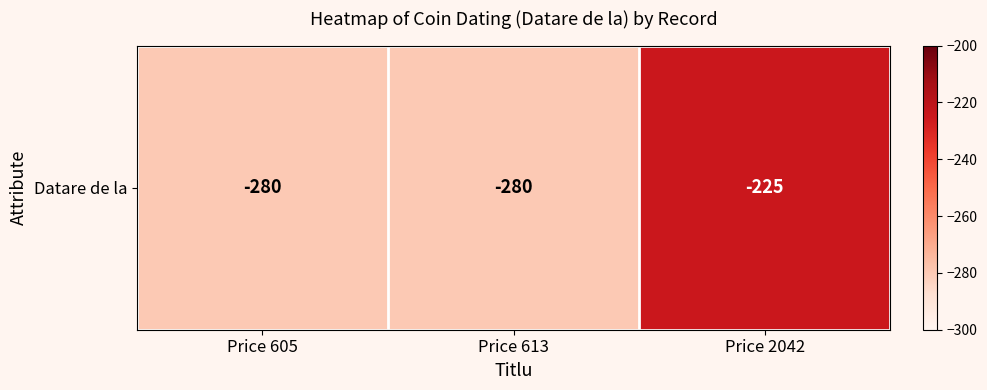

Which has a higher value, Price 613 or Price 2042?

Price 2042